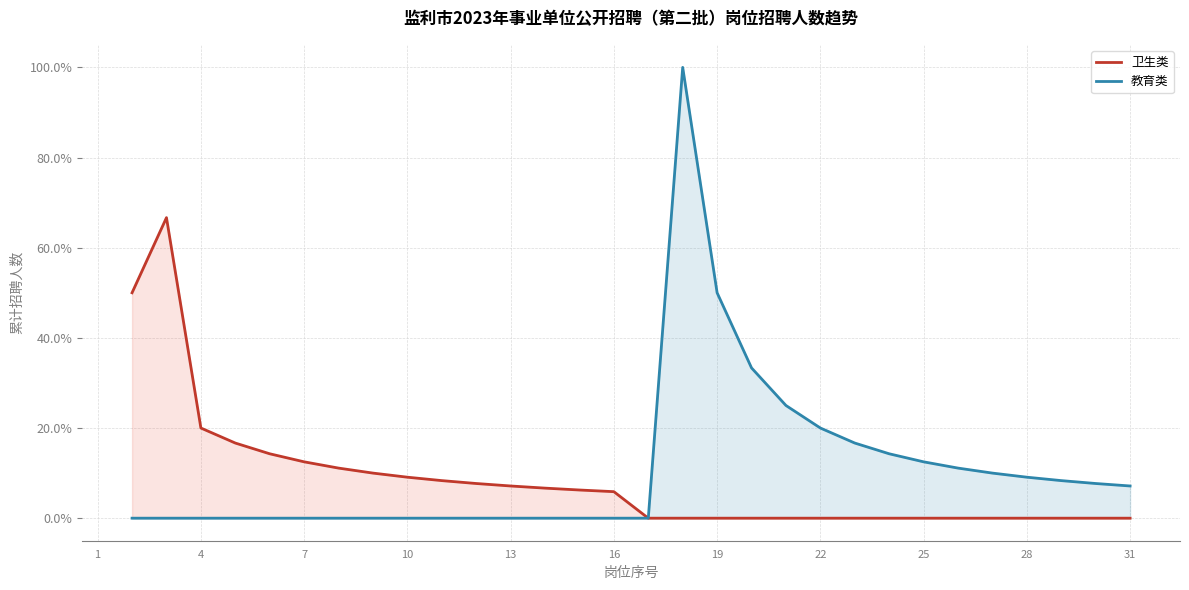

Rank the series by their maximum value, from lowest to highest.

卫生类, 教育类